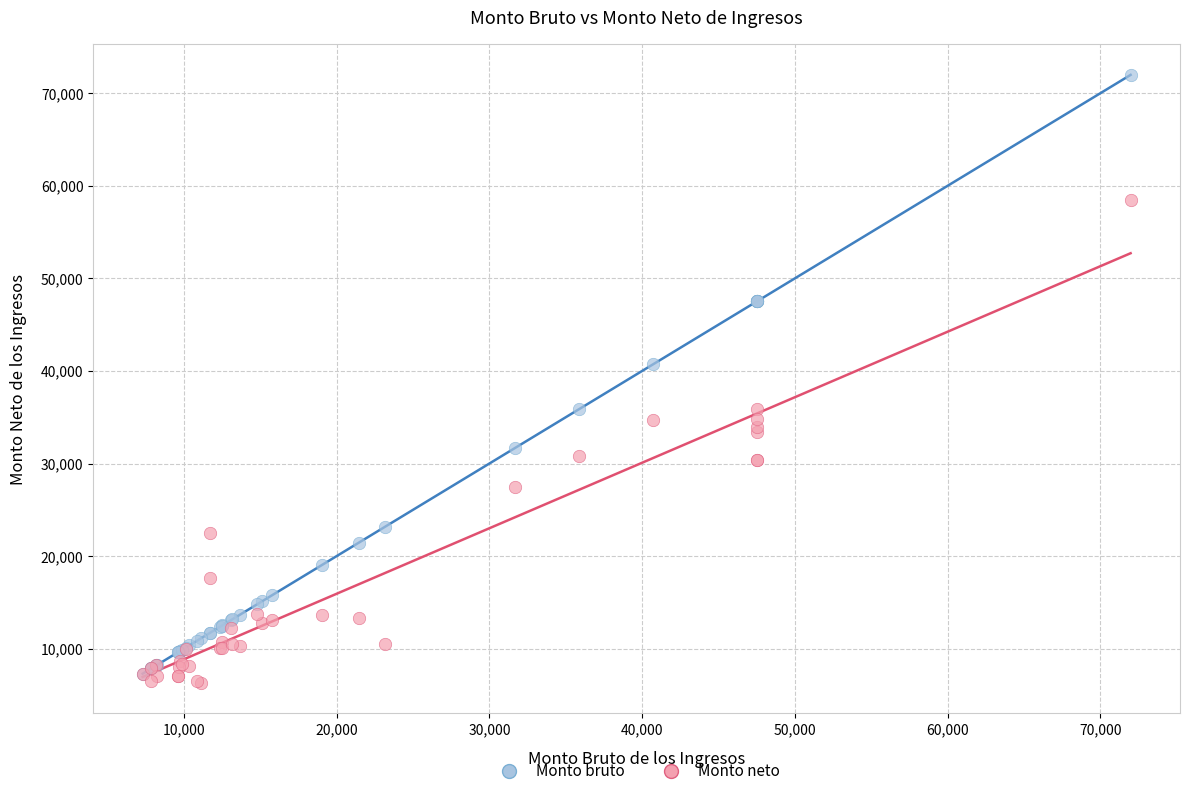

In the Monto bruto series, what Y value is closest to 39637?

40707.1